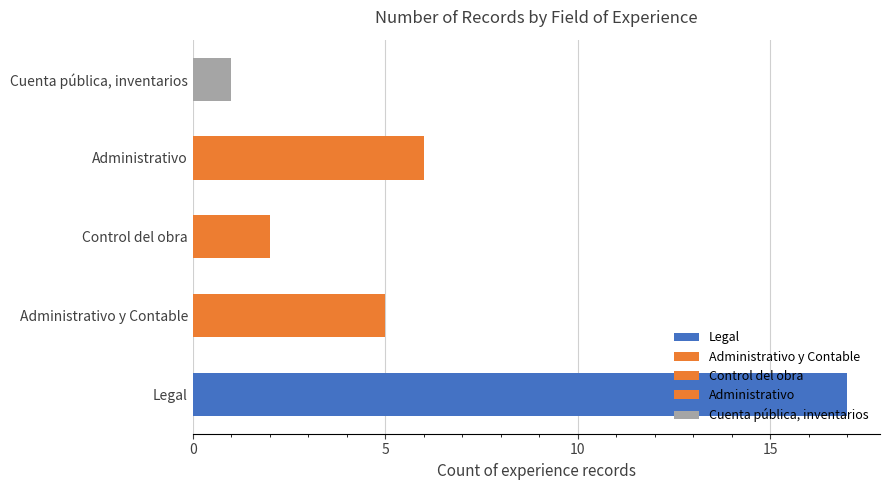

The value at Legal (ID 3) is 4. True or false?

False